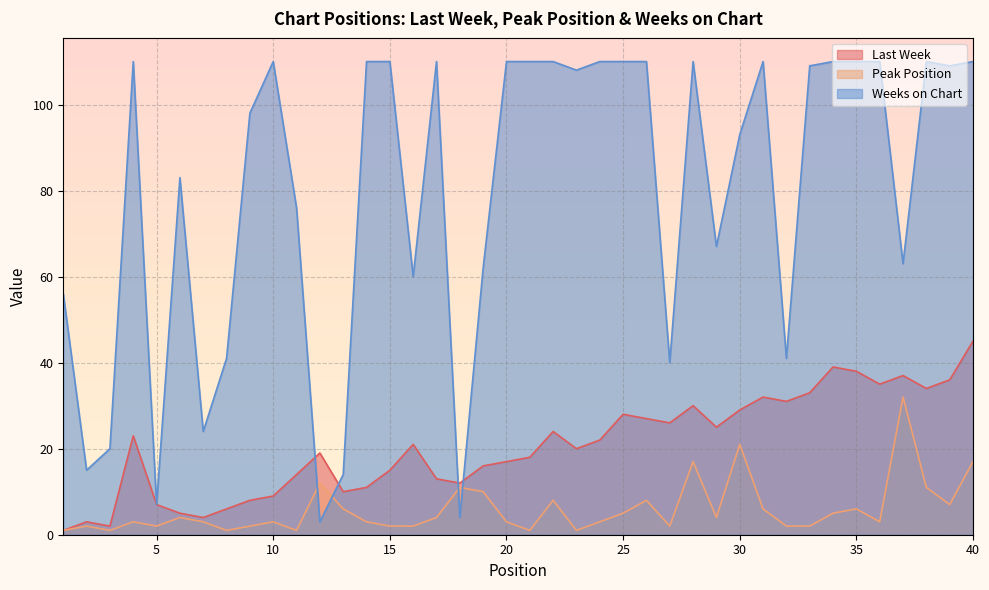

Reading left to right, list all the values displayed in this chart.

Last Week: 1	3	2	23	7	5	4	6	8	9	14	19	10	11	15	21	13	12	16	17	18	24	20	22	28	27	26	30	25	29	32	31	33	39	38	35	37	34	36	45
Peak Position: 1	2	1	3	2	4	3	1	2	3	1	12	6	3	2	2	4	11	10	3	1	8	1	3	5	8	2	17	4	21	6	2	2	5	6	3	32	11	7	17
Weeks on Chart: 56	15	20	110	7	83	24	41	98	110	76	3	14	110	110	60	110	4	62	110	110	110	108	110	110	110	40	110	67	93	110	41	109	110	110	110	63	110	109	110